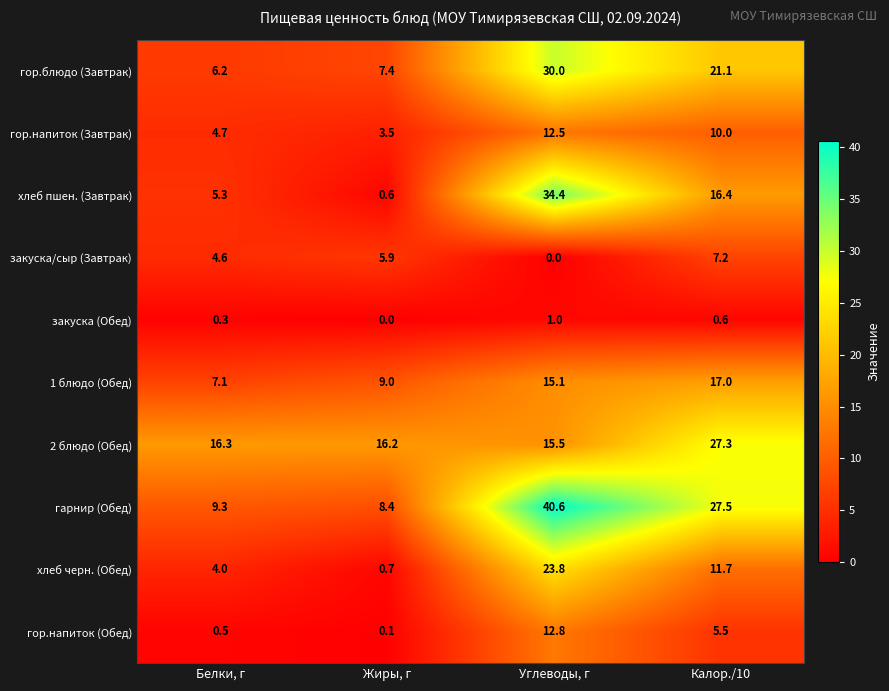

What is the spread (max minus min) of values at Белки, г?

16.0